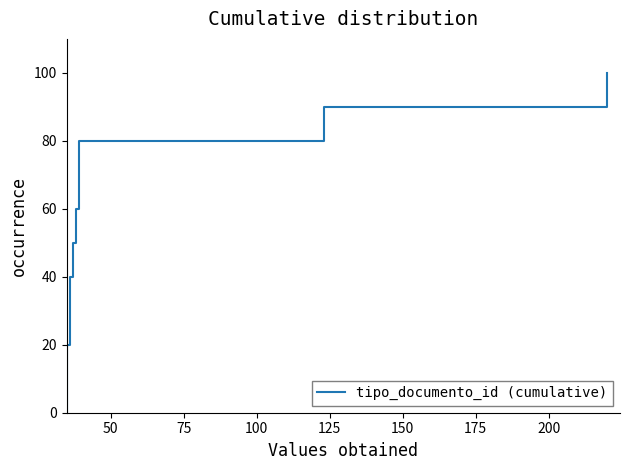

What is the difference between the maximum and second lowest values?

80